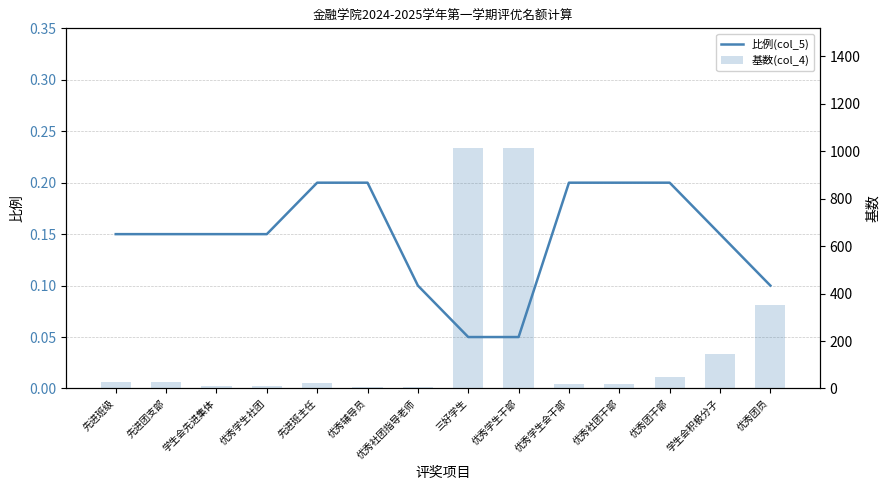

What is the total value across all series at 优秀团干部?

49.2